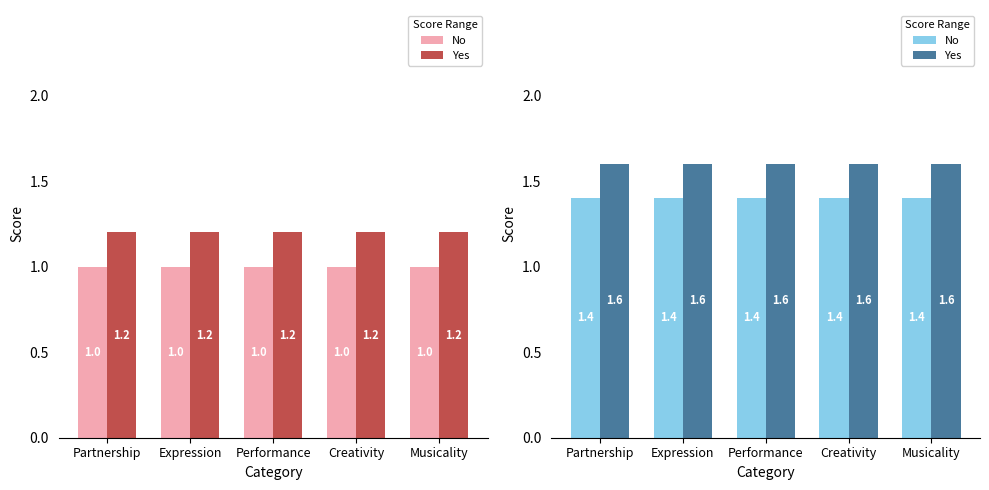

Which category has the highest value in the Yes series?

Partnership